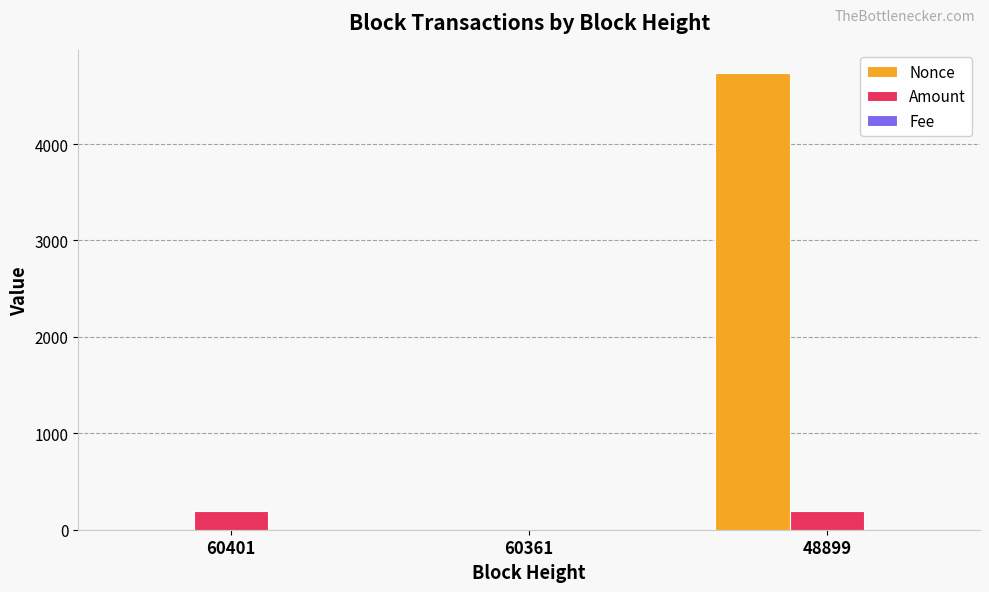

At which category is the sum across all series the highest?

48899